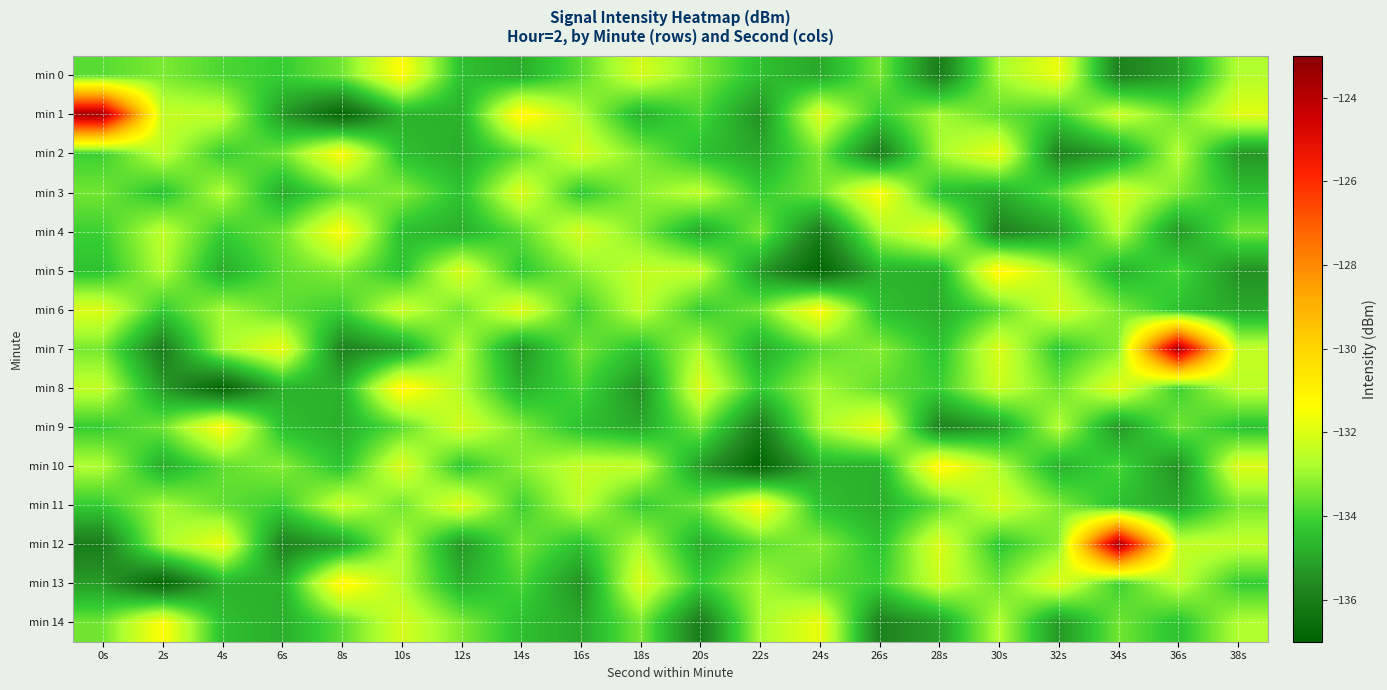

What is the difference between the highest and lowest values at 30s?

4.8